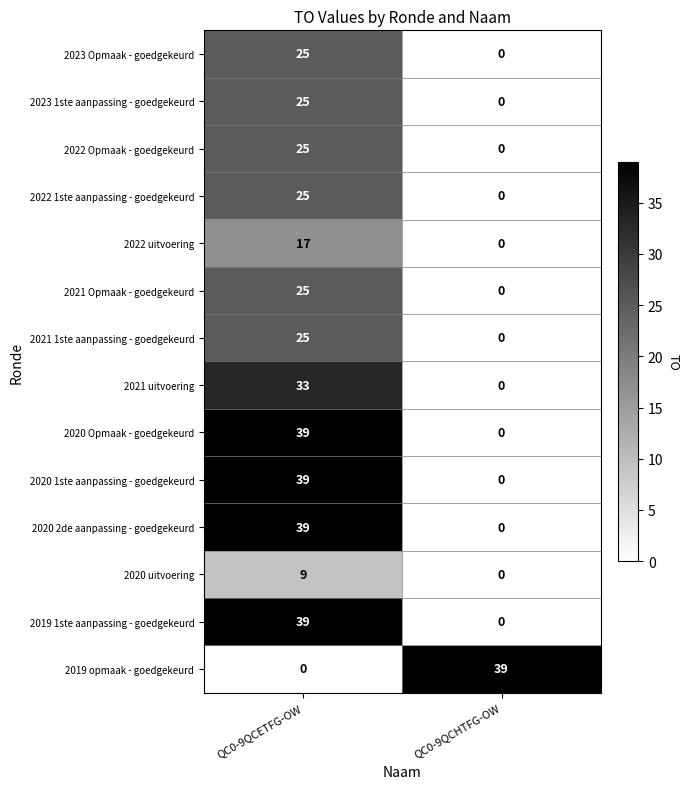

What is the difference between the highest and lowest values at QC0-9QCETFG-OW?

39